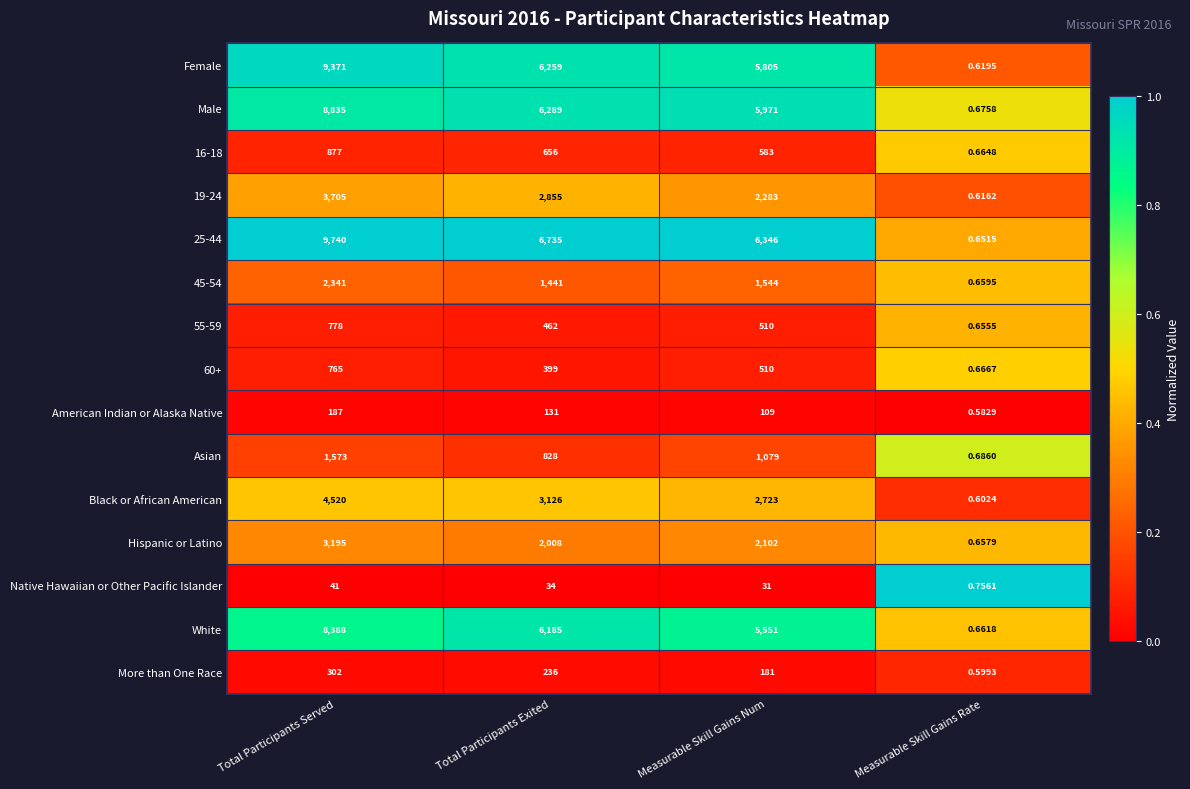

Rank the categories by American Indian or Alaska Native value from highest to lowest.

Total Participants Served, Total Participants Exited, Measurable Skill Gains Num, Measurable Skill Gains Rate